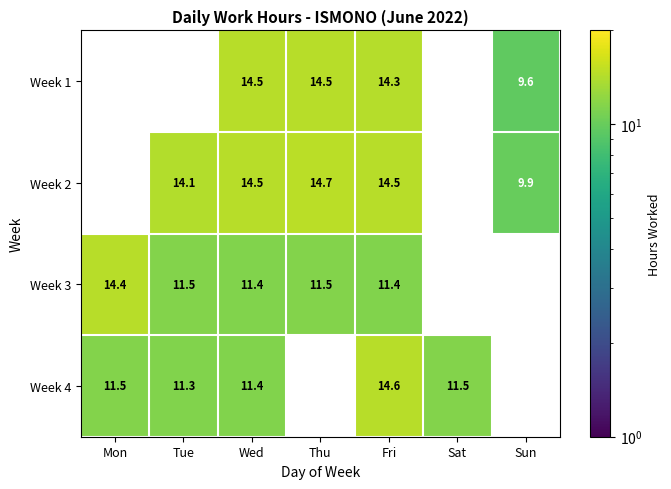

The value of Week 2 at Wed is 9.0. True or false?

False